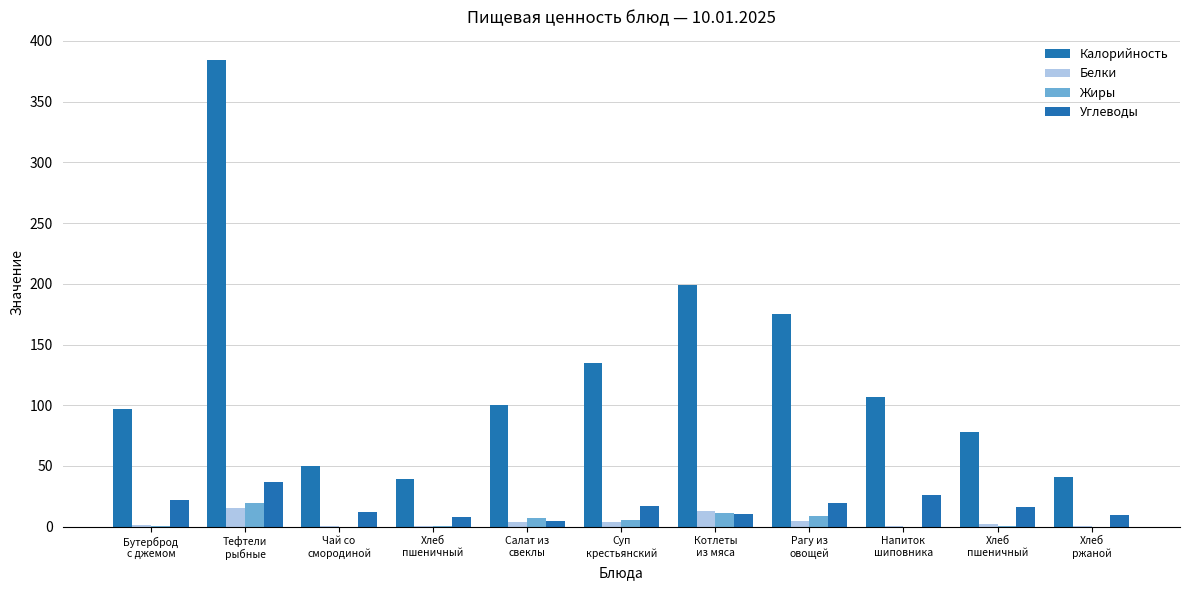

What is the approximate value of Углеводы at Салат из
свеклы?

4.9